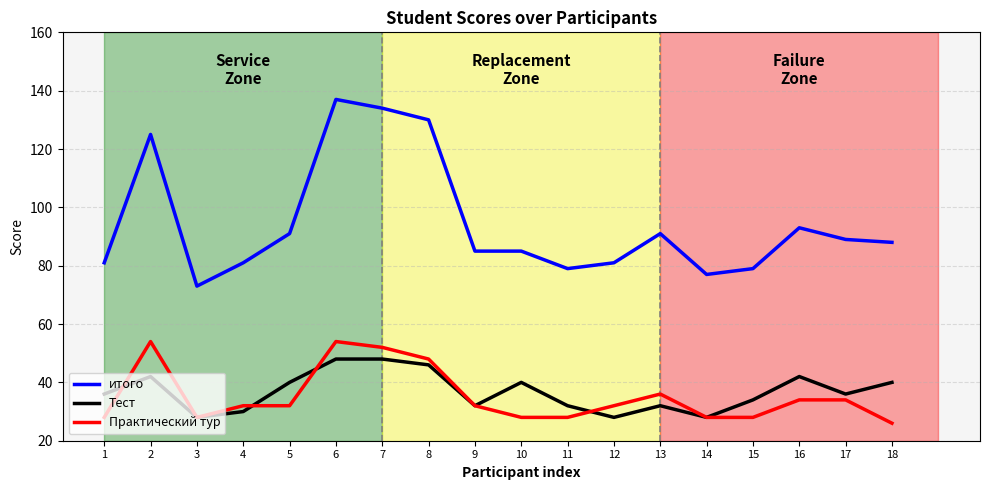

Between 7 and 12, which series saw the biggest shift?

итого